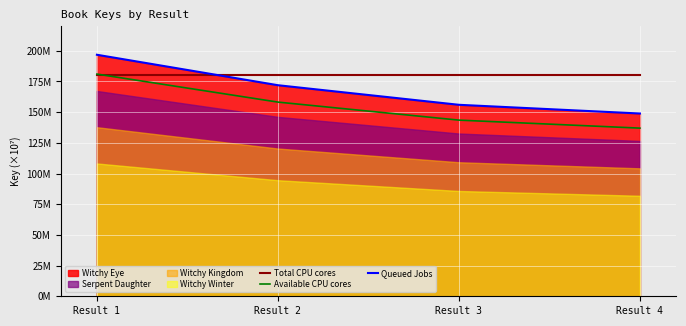

At how many categories does at least one series exceed 172114649?

4